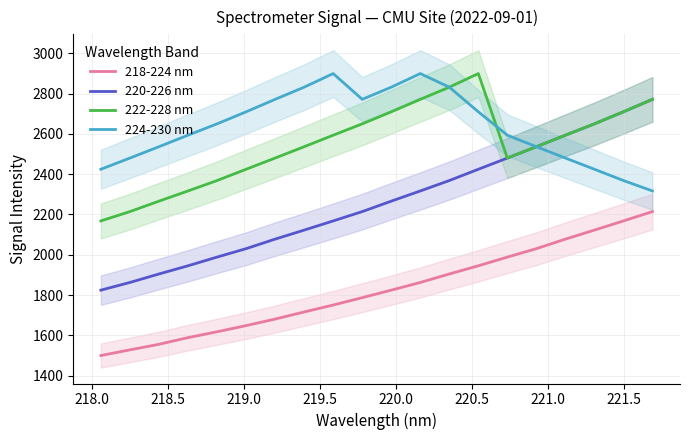

Does the chart display data point markers on the line(s)?

No